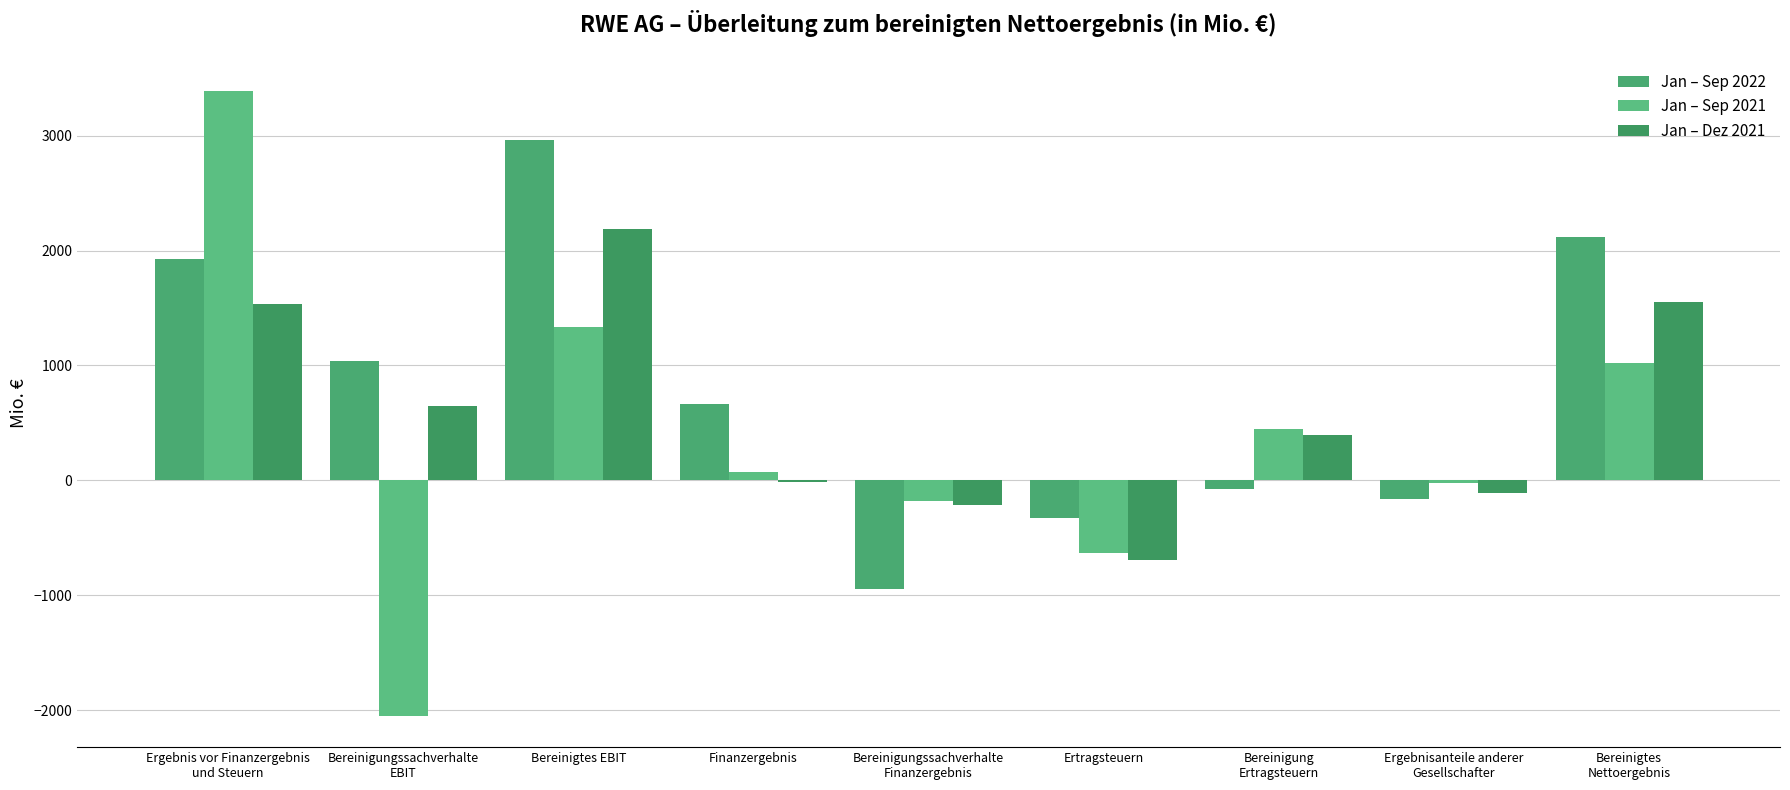

Is the value of Jan – Dez 2021 at Ergebnis vor Finanzergebnis
und Steuern greater than the value of Jan – Sep 2022 at Ergebnis vor Finanzergebnis
und Steuern?

No